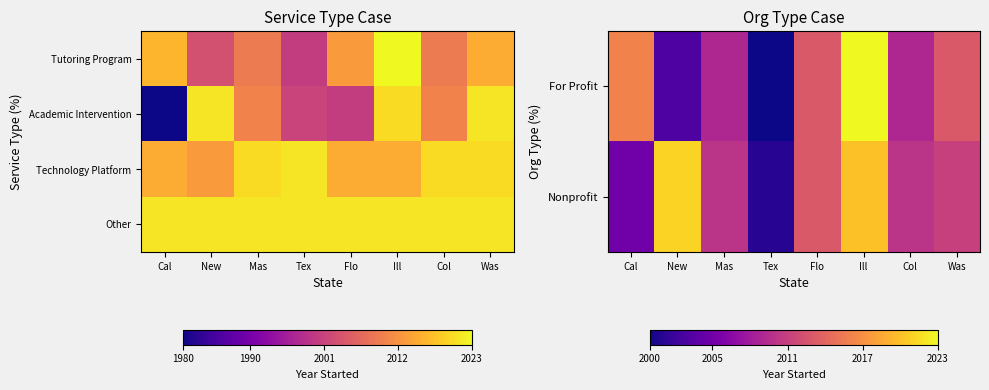

Count the number of categories in the chart.

8